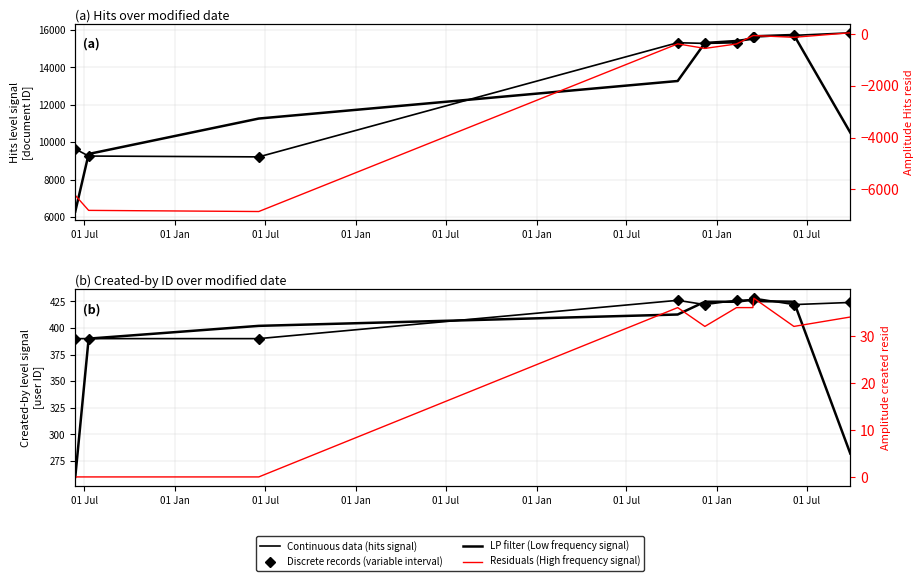

What is the label of the 5th point from the left?

01 Jul